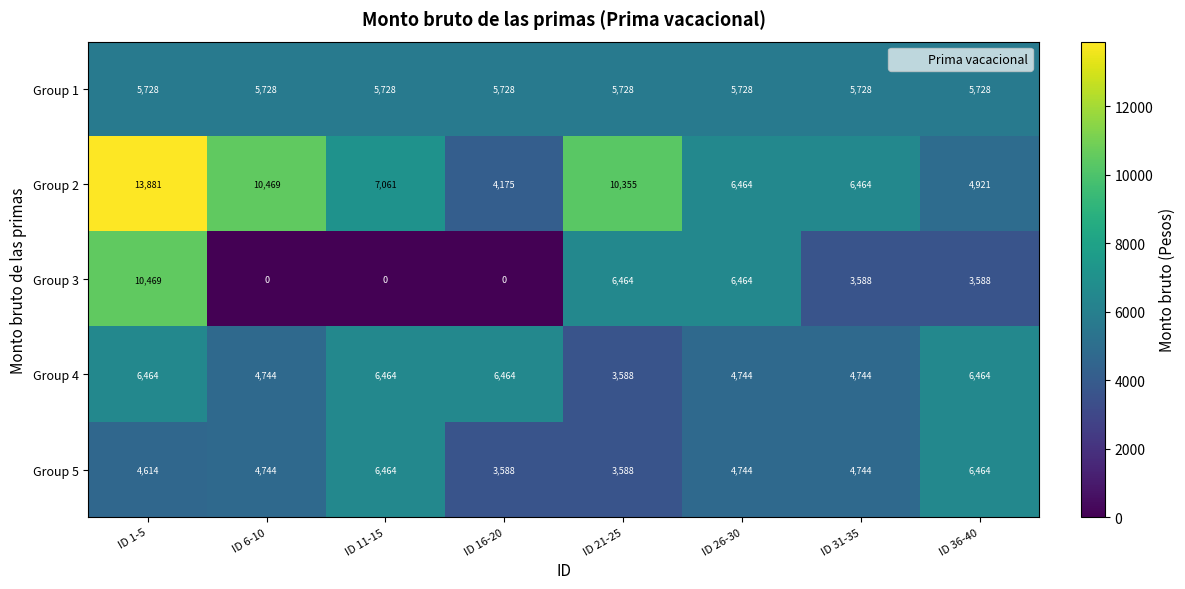

What is the sum of all Group 2 values?

63790